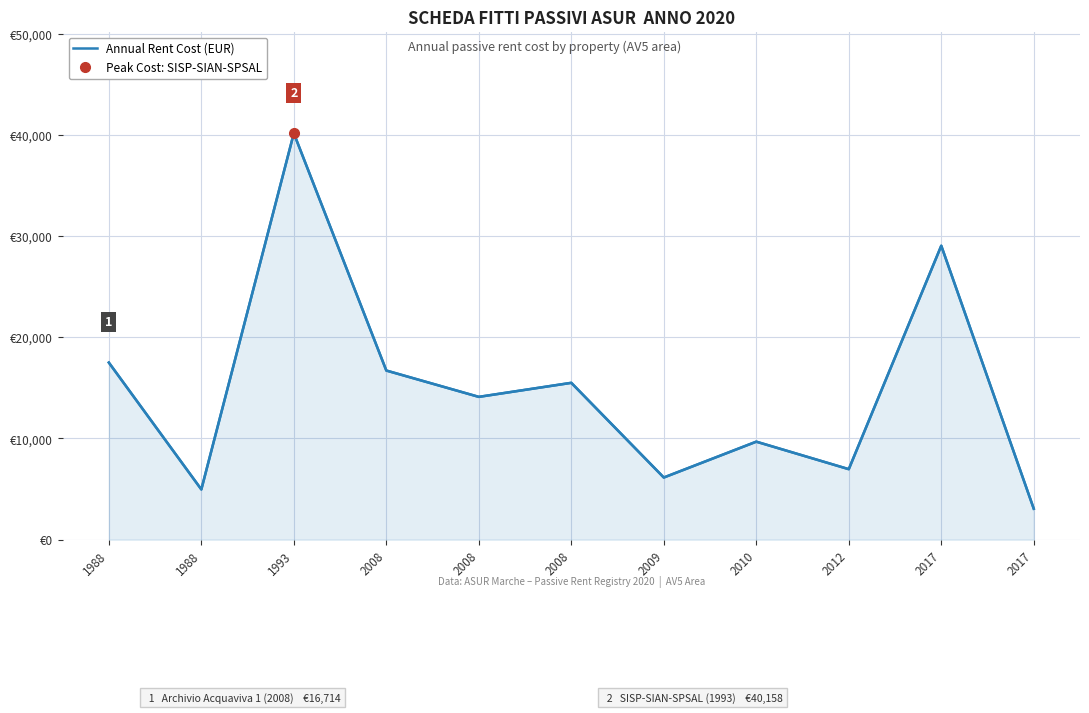

Is it true that the value at 2017 is 3060.0?

True